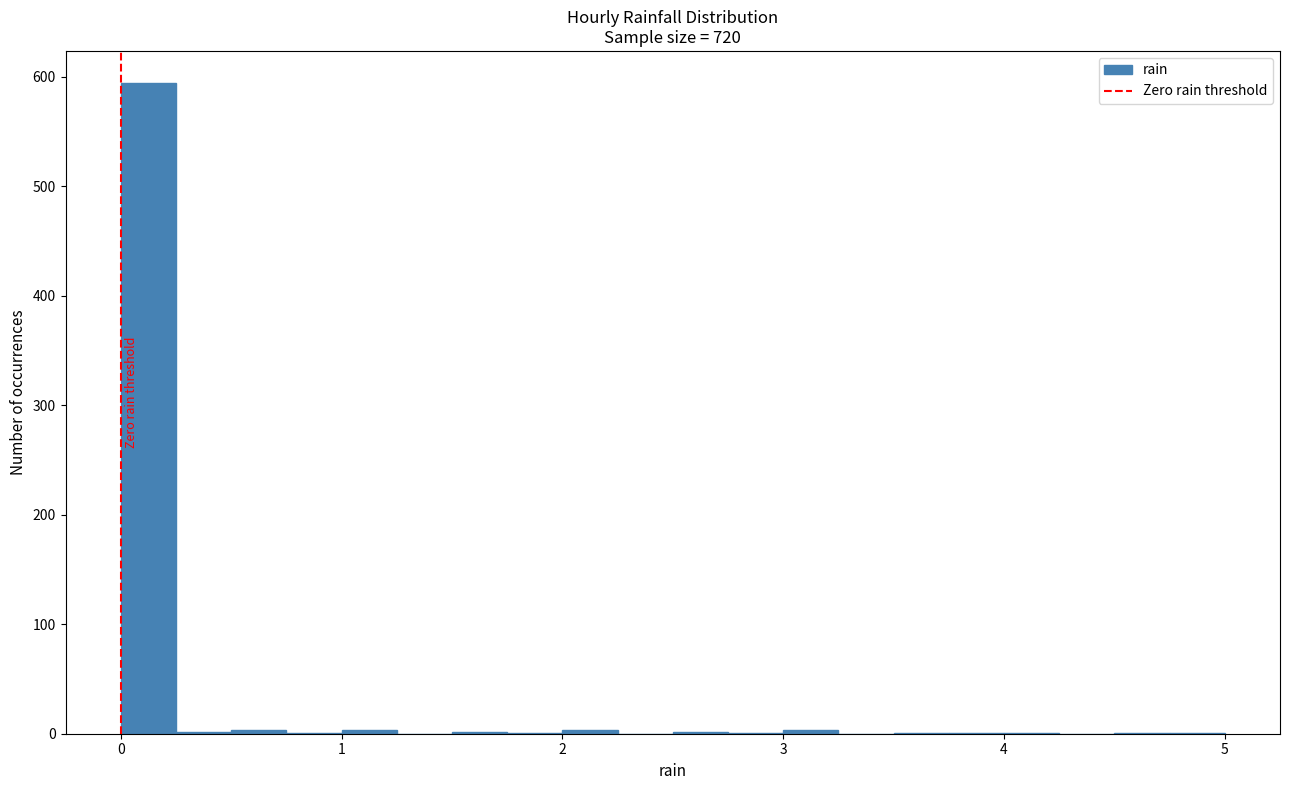

Read against the x-axis, roughly where is the centre of the tallest bar?

0.1